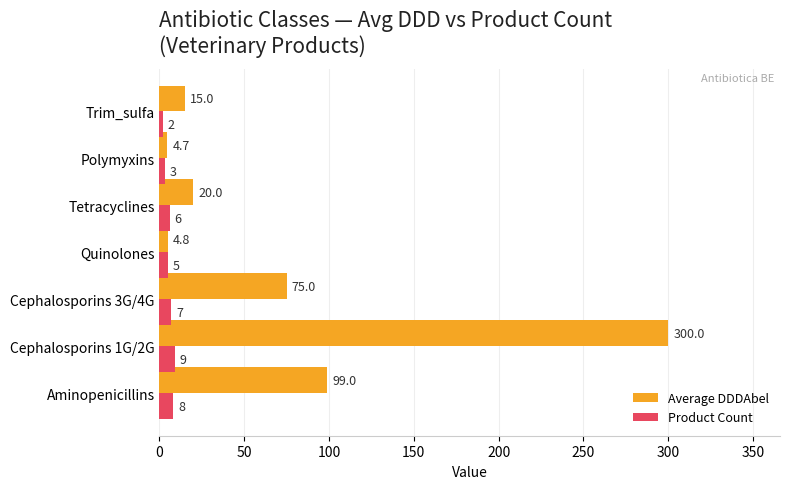

Which series has the largest total across all categories?

Average DDDAbel